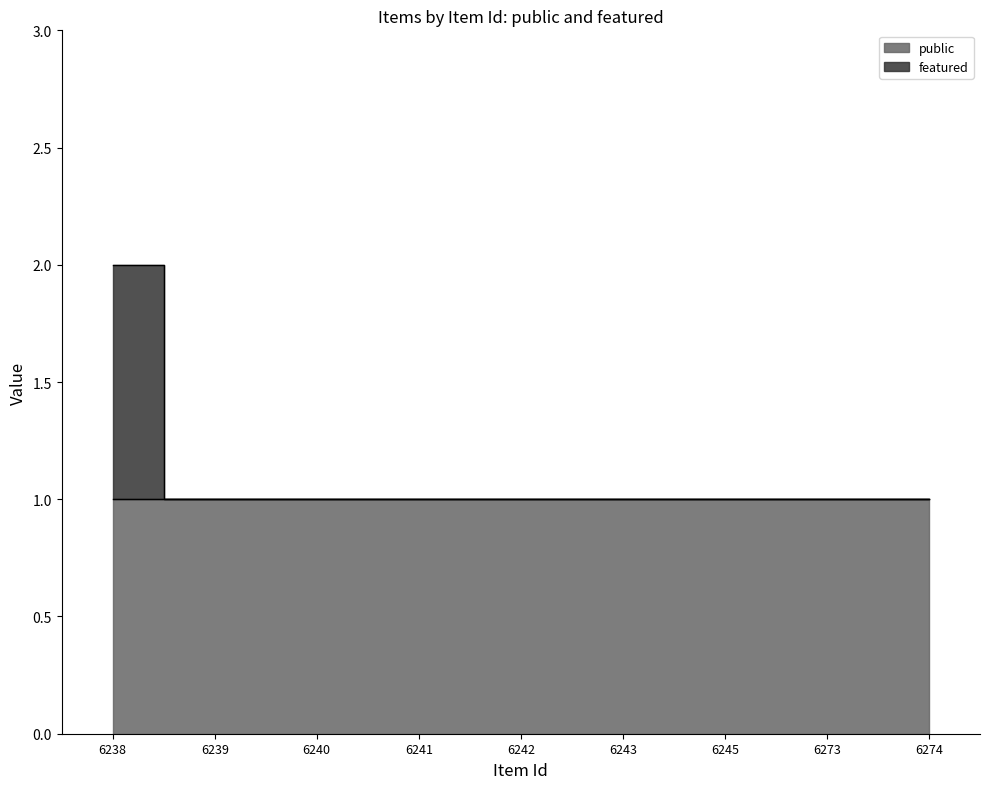

Read the value at 6273.

1